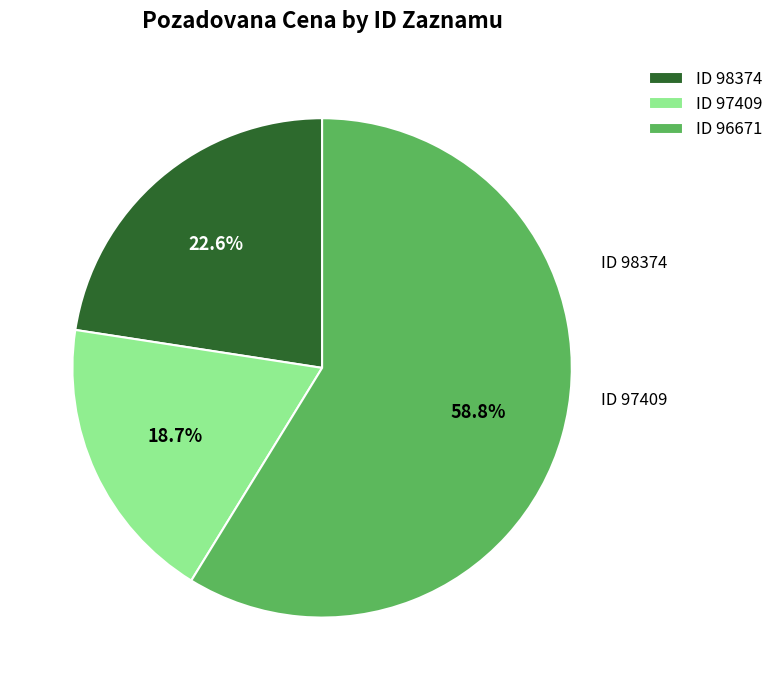

Which slice is the smallest?

ID 97409